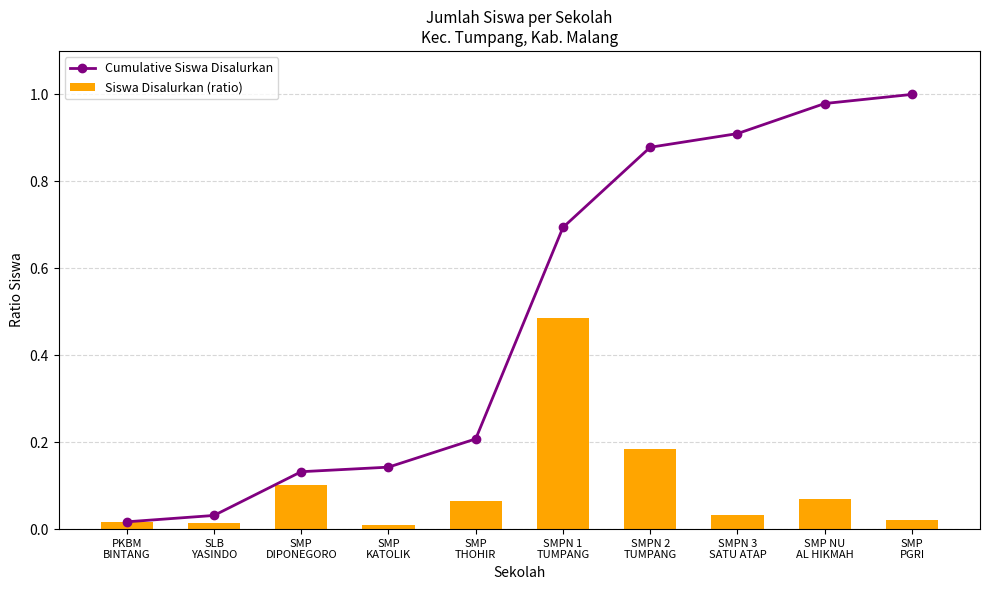

Is the value of Cumulative Siswa Disalurkan at SMP NU
AL HIKMAH greater than the value of Siswa Disalurkan (ratio) at SMP
THOHIR?

Yes